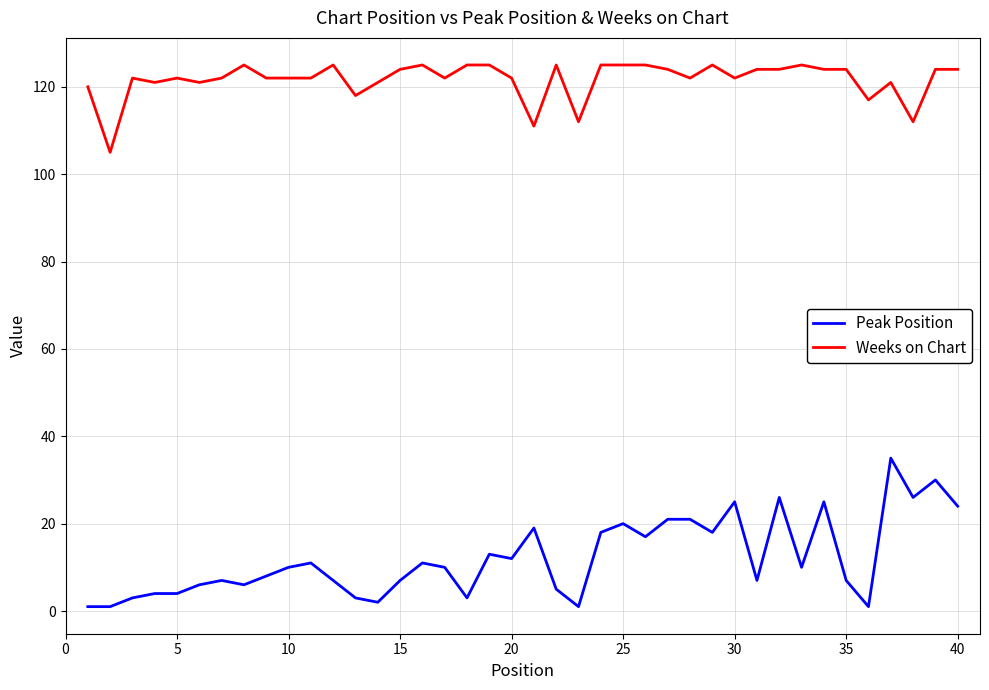

List the series in order of their overall mean, highest first.

Weeks on Chart, Peak Position